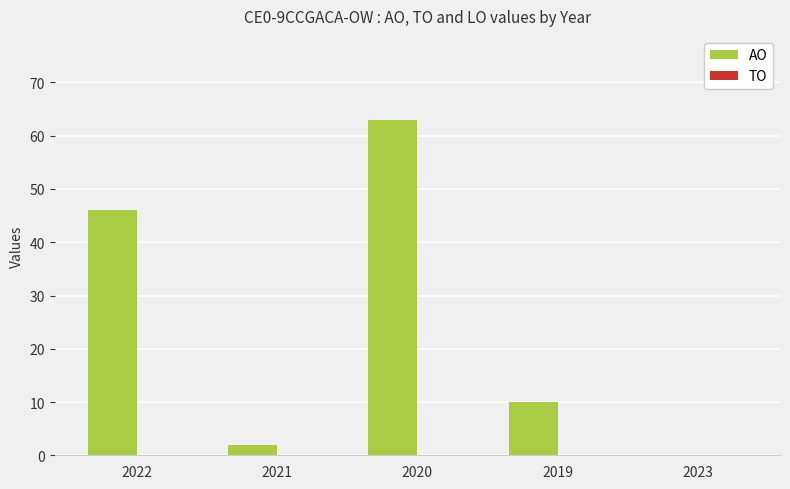

Does the chart contain stacked bars?

No